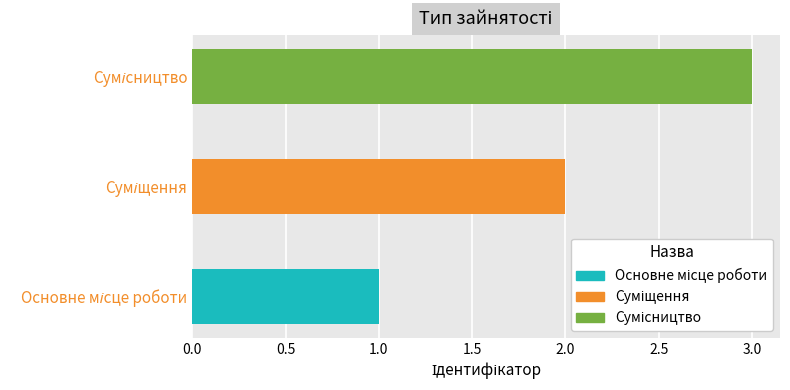

What is the sum of all values?

6